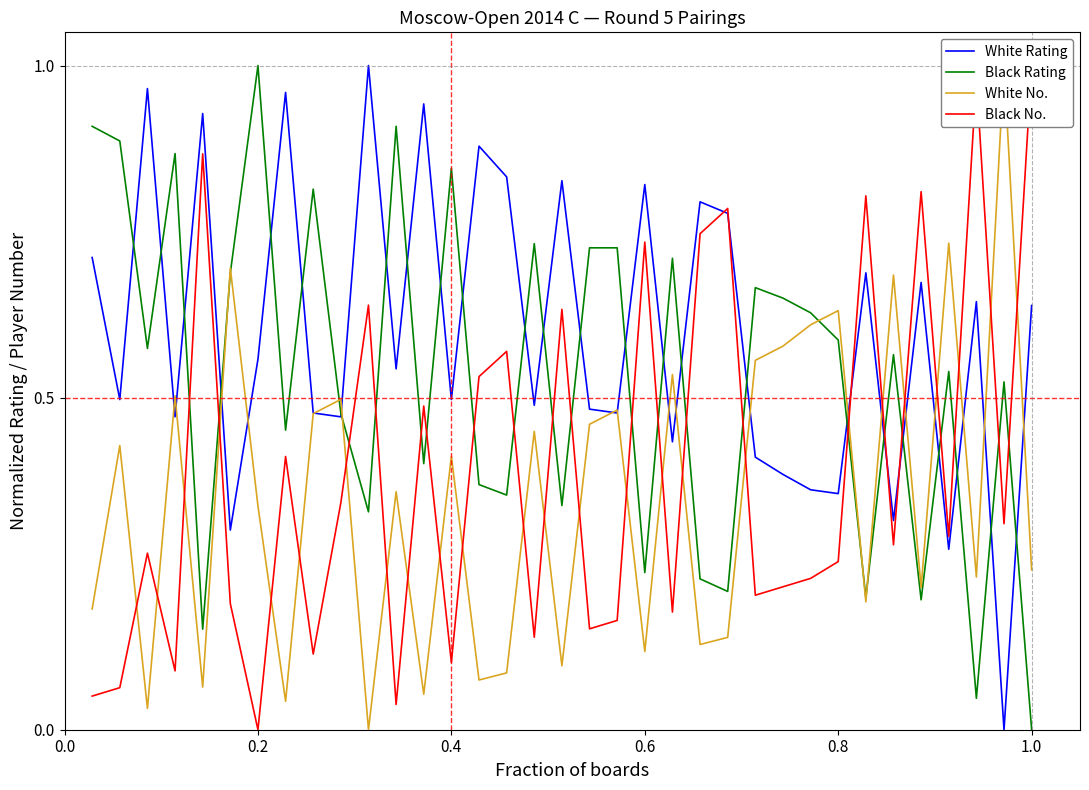

Which series has the largest range (max minus min)?

White Rating